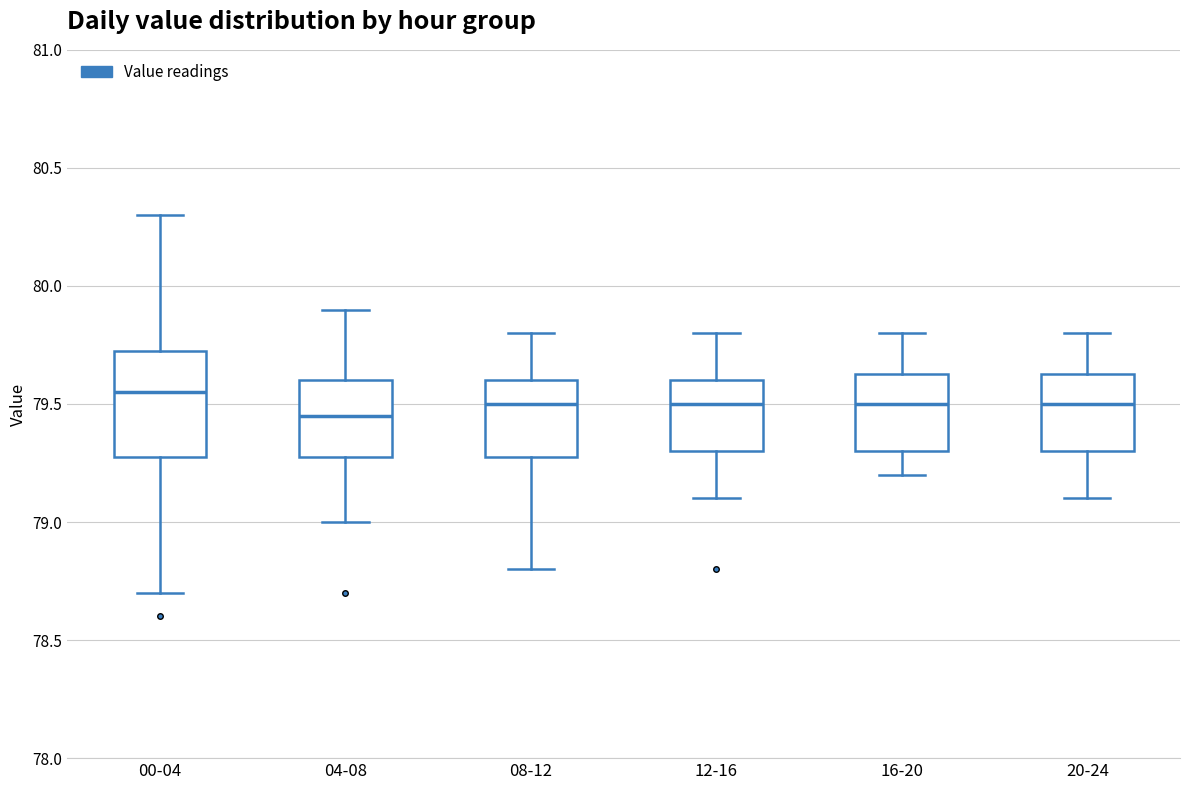

Reading left to right, read every box against the y-axis: the position of its median line, the range the box covers, and the ends of its whiskers. The values are not printed on the chart, so give them approximately, as read against the axis.

00-04: median 79.55, box 79.30 to 79.75, whiskers 78.70 to 80.30
04-08: median 79.45, box 79.30 to 79.60, whiskers 79.00 to 79.90
08-12: median 79.50, box 79.30 to 79.60, whiskers 78.80 to 79.80
12-16: median 79.50, box 79.30 to 79.60, whiskers 79.10 to 79.80
16-20: median 79.50, box 79.30 to 79.65, whiskers 79.20 to 79.80
20-24: median 79.50, box 79.30 to 79.65, whiskers 79.10 to 79.80